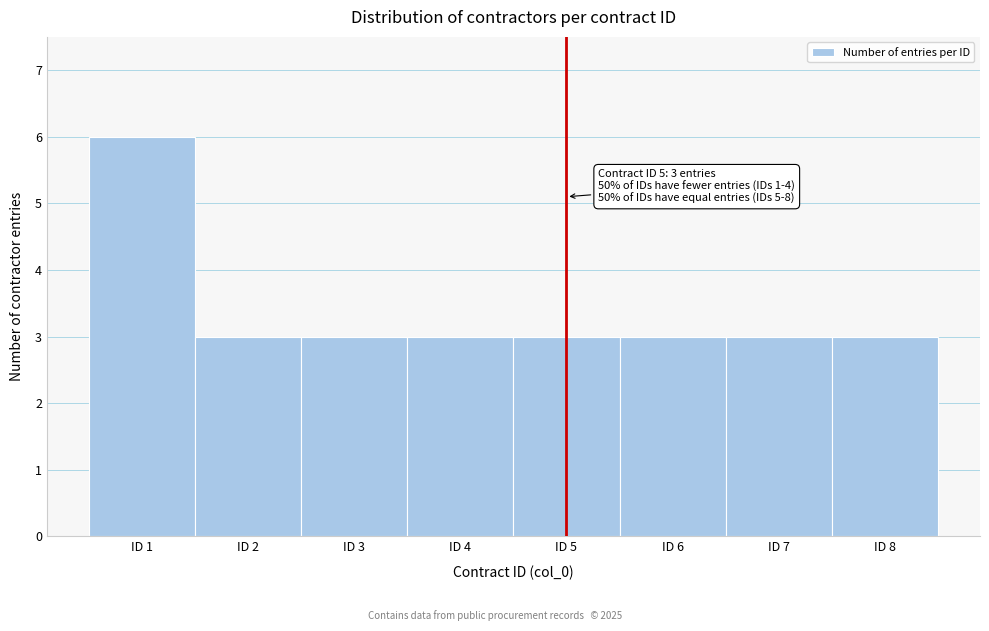

Which range on the x-axis has the tallest bar?

0.5 to 1.5